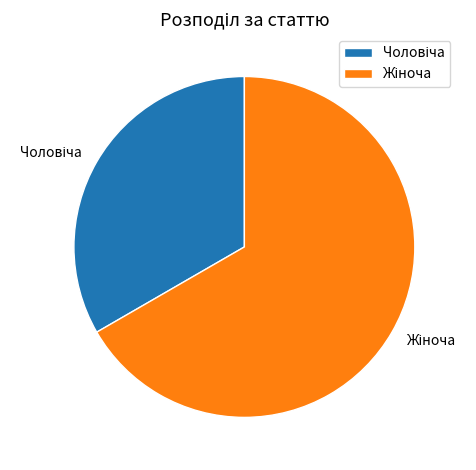

What is the smallest slice in the pie chart?

Чоловіча